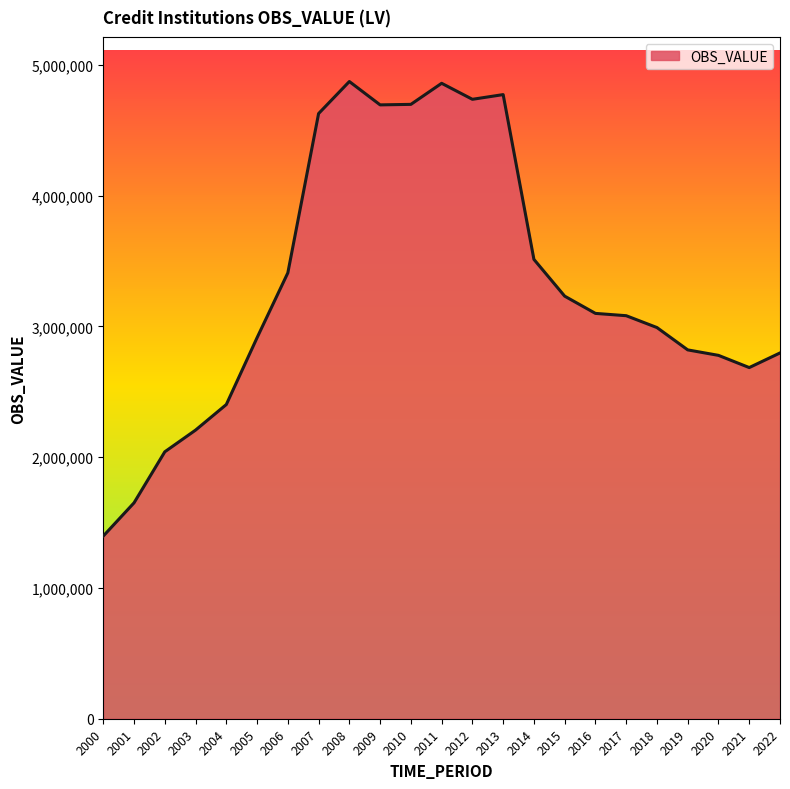

Approximately how many times larger is the value at 2020 compared to 2011?

0.6